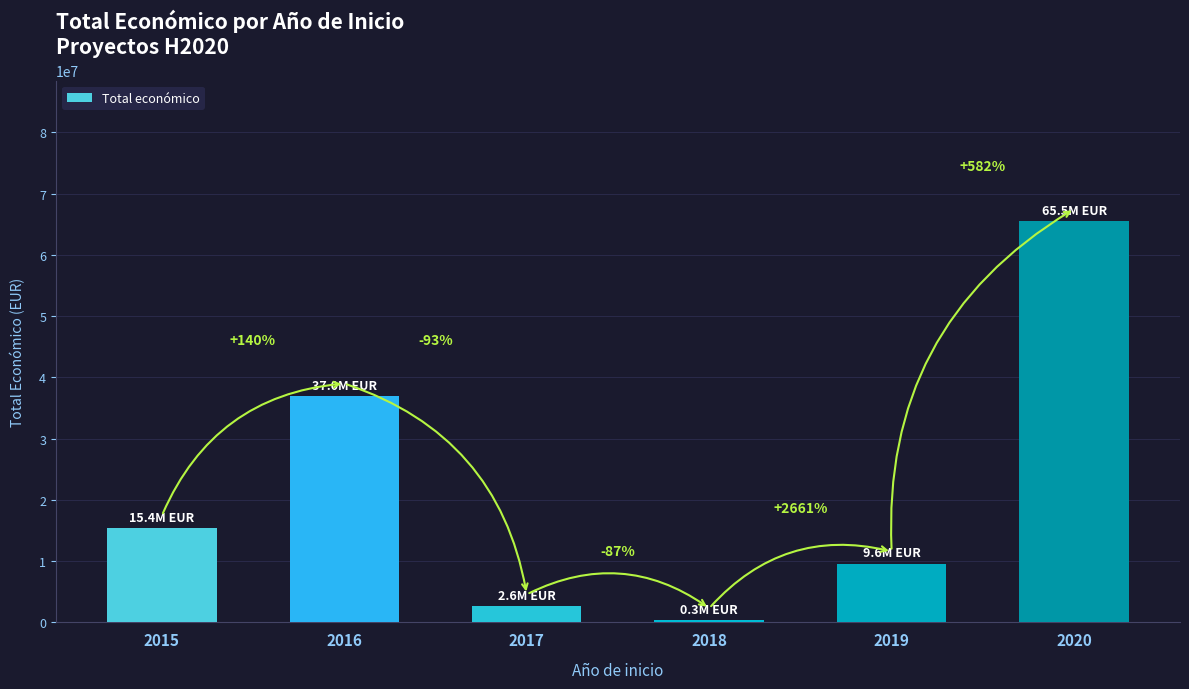

Are the bars horizontal?

No